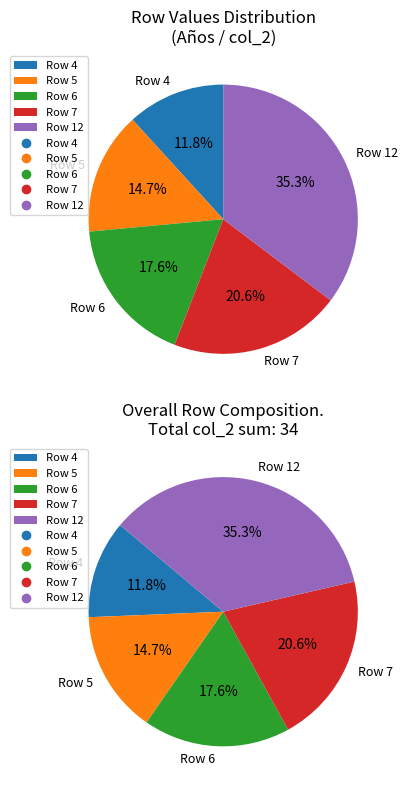

What is the change in value from Row 7 to Row 12?

+5